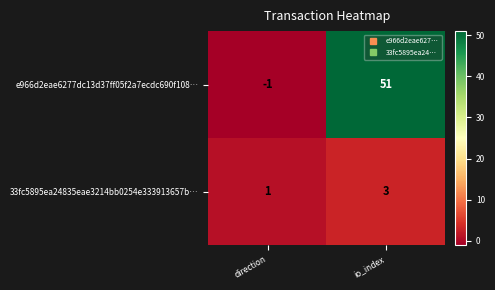

True or false: e966d2eae6277dc13d37ff05f2a7ecdc690f108… has a value of 71 at io_index.

False